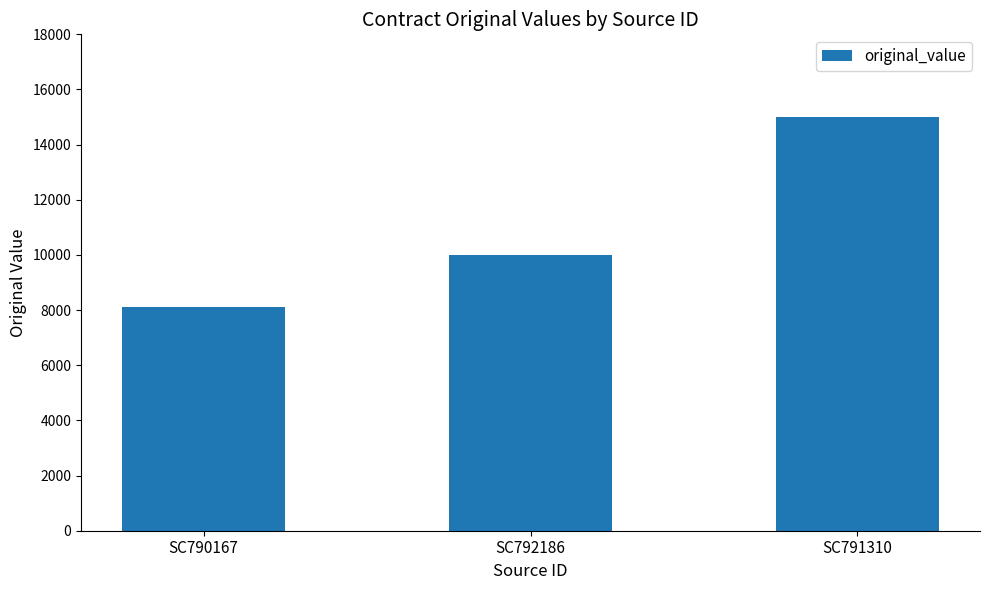

True or false: the data shows 15000 at SC791310.

True